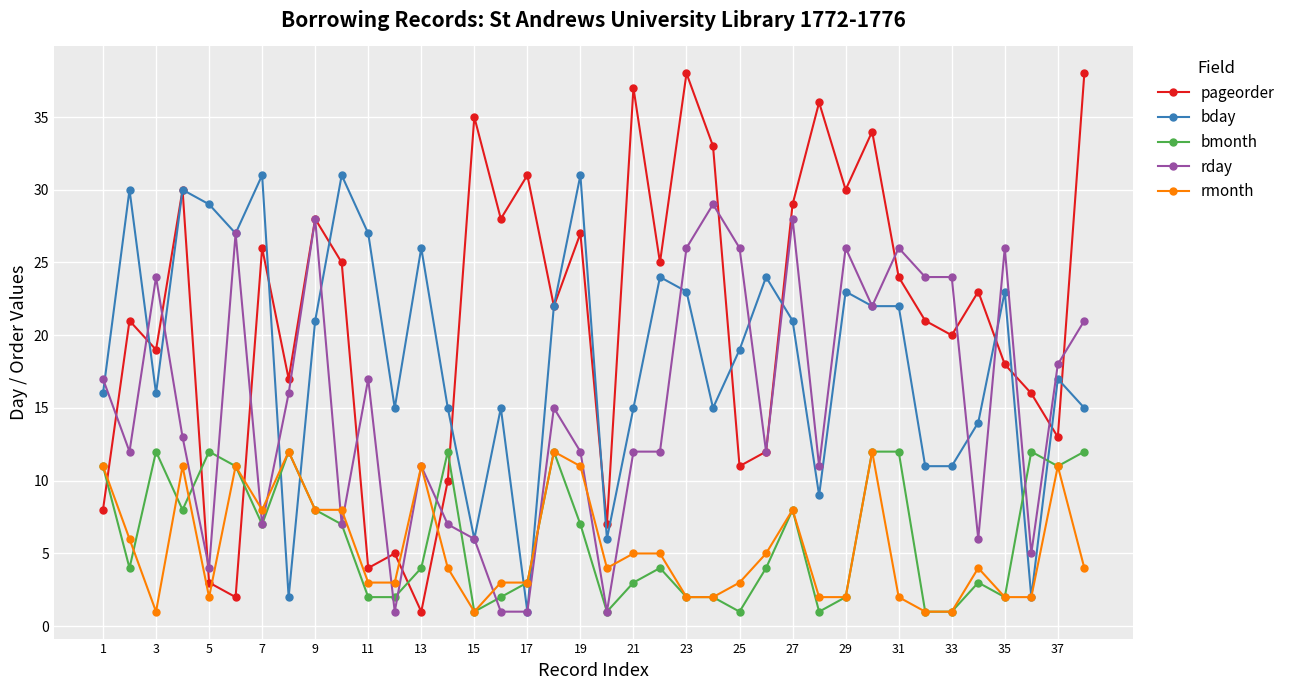

At how many categories does at least one series exceed 1?

38